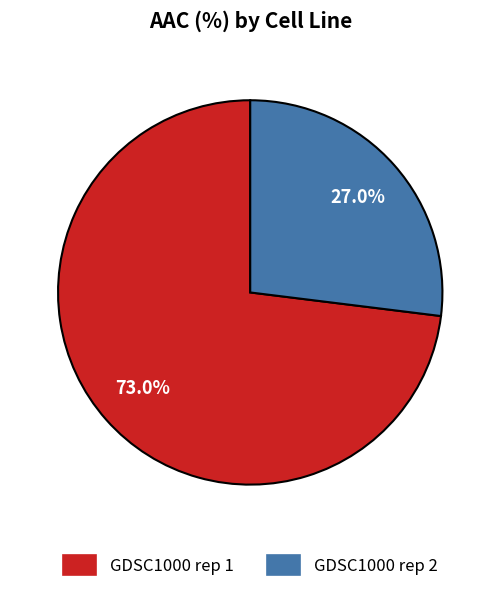

What is the ratio of the value at GDSC1000 rep 1 to the value at GDSC1000 rep 2?

2.7